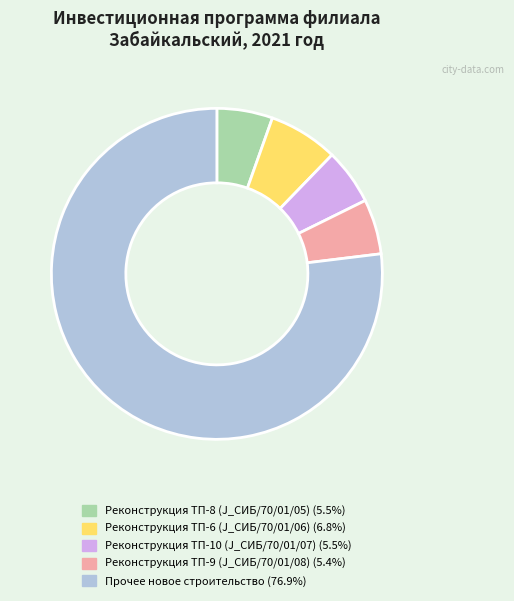

Between Реконструкция ТП-9 (J_СИБ/70/01/08) and Реконструкция ТП-6 (J_СИБ/70/01/06), which is larger?

Реконструкция ТП-6 (J_СИБ/70/01/06)